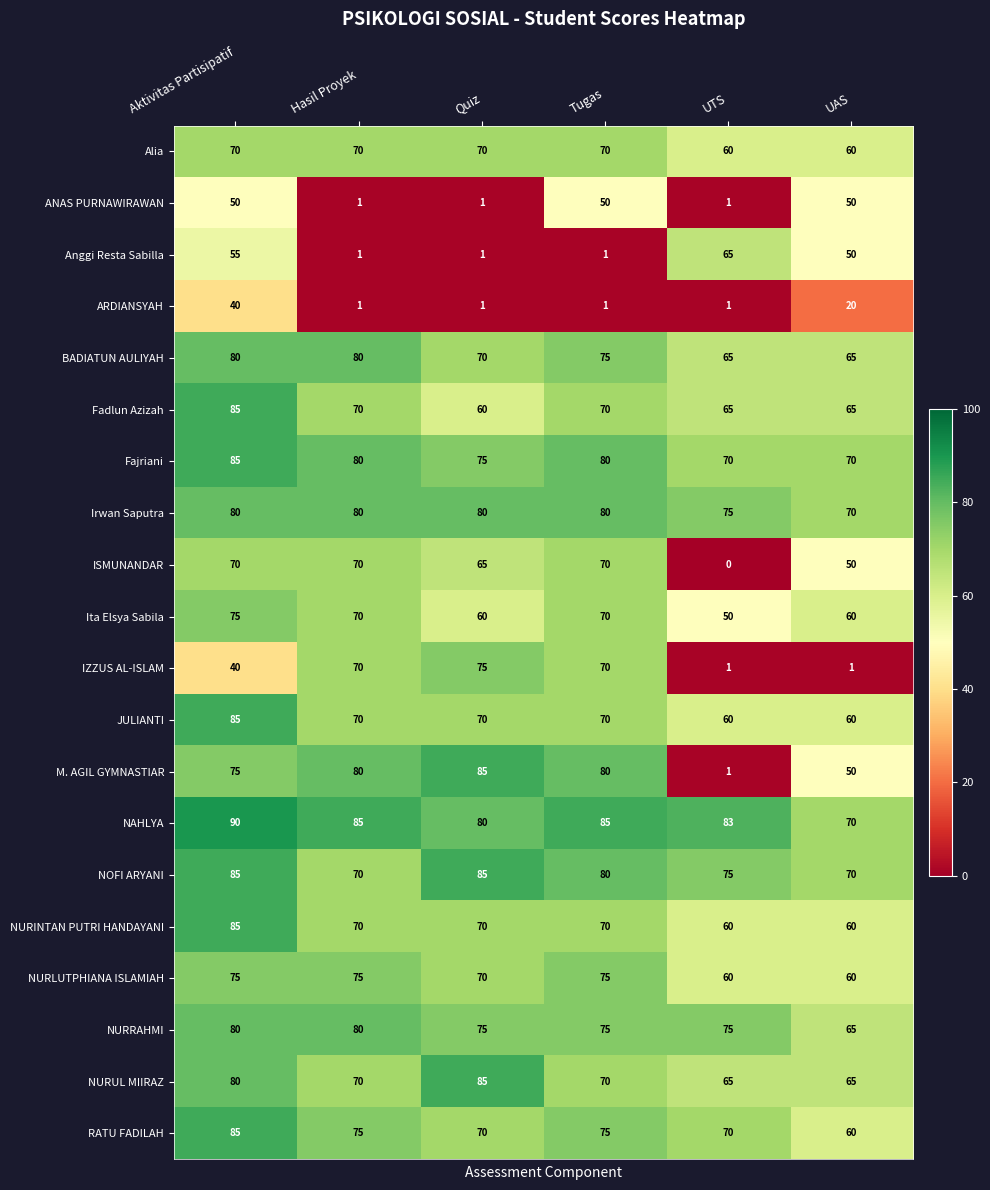

At which category is the sum across all series the highest?

Aktivitas Partisipatif